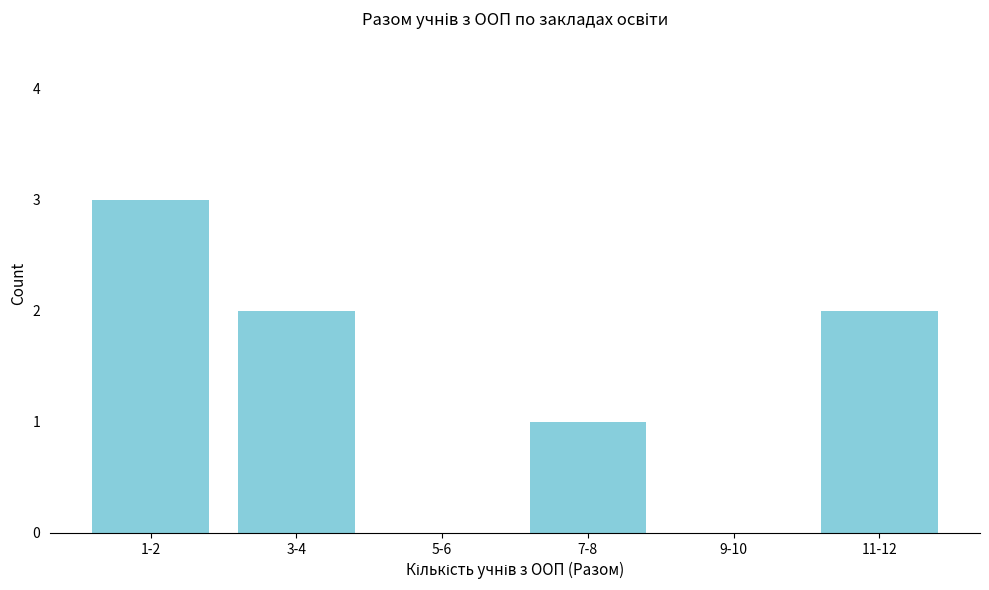

Reading left to right, transcribe all the data shown in this chart.

1-2=3	3-4=2	5-6=0	7-8=1	9-10=0	11-12=2